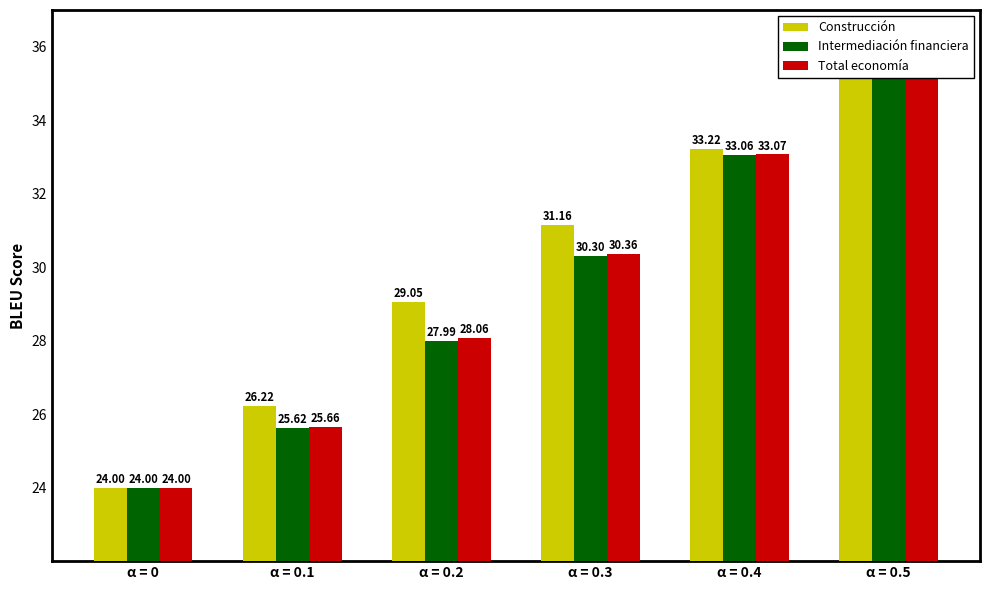

Rank the series by their maximum value, from highest to lowest.

Construcción, Intermediación financiera, Total economía